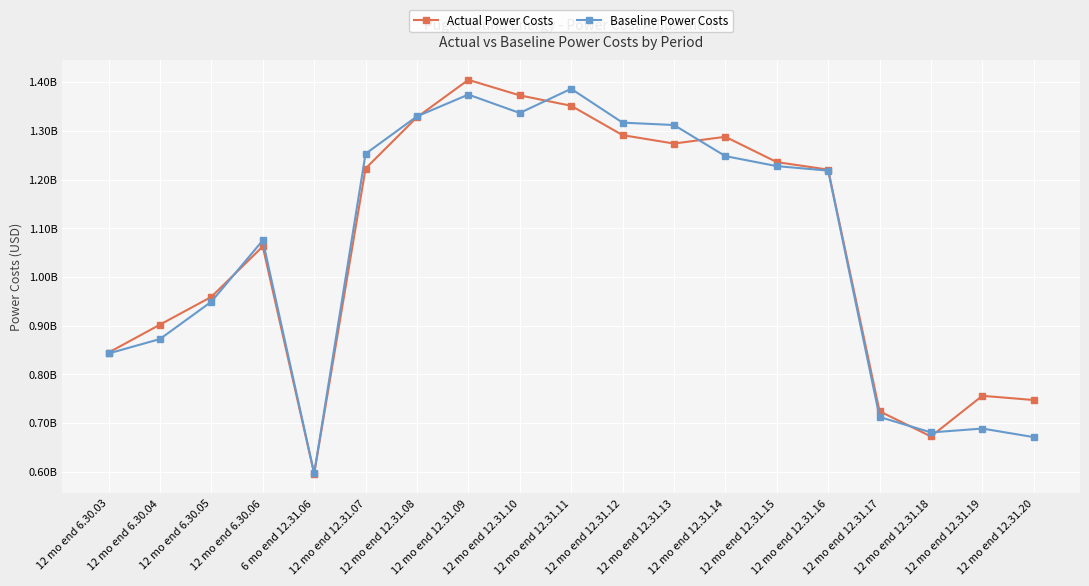

Between 12 mo end 12.31.16 and 12 mo end 12.31.10, which is larger?

12 mo end 12.31.10